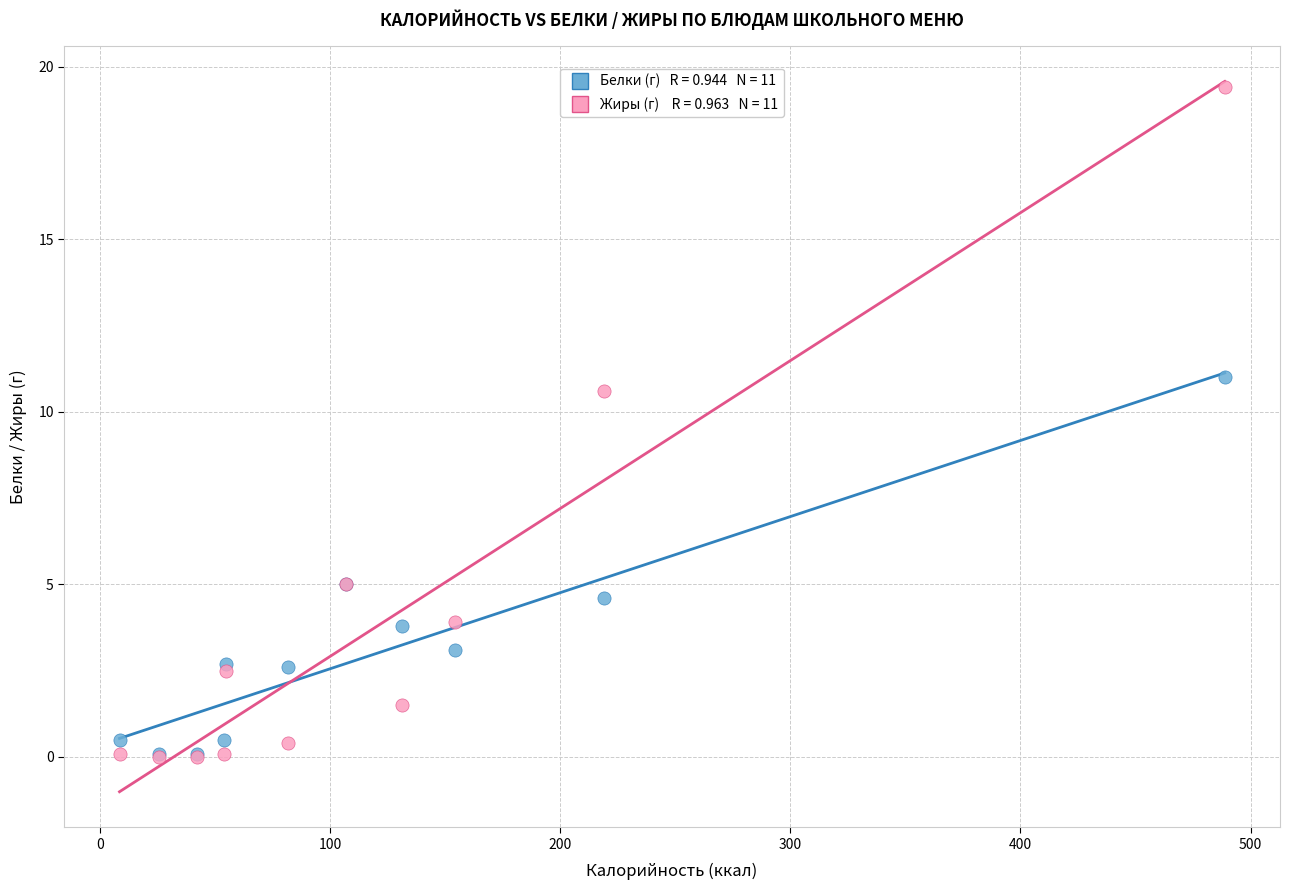

Across all series, what Y value is closest to 9?

10.6